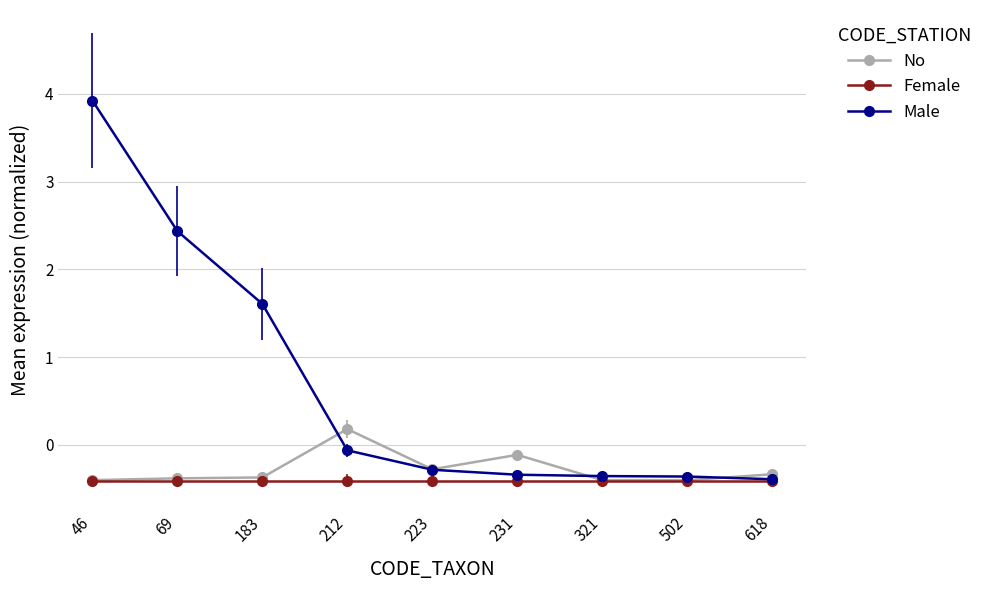

What is the difference between the maximum and second lowest values in the Male series?

4.3